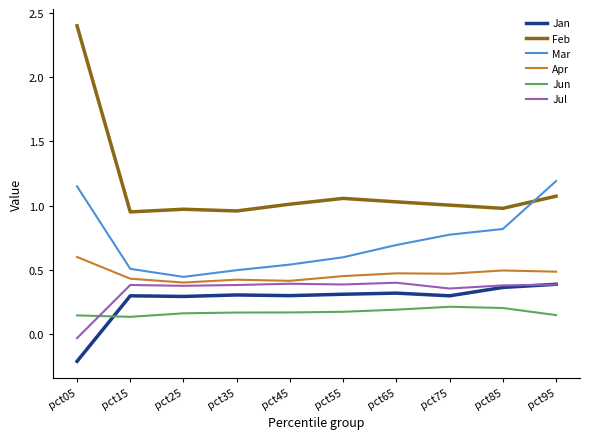

True or false: Mar and Feb cross at least once.

True